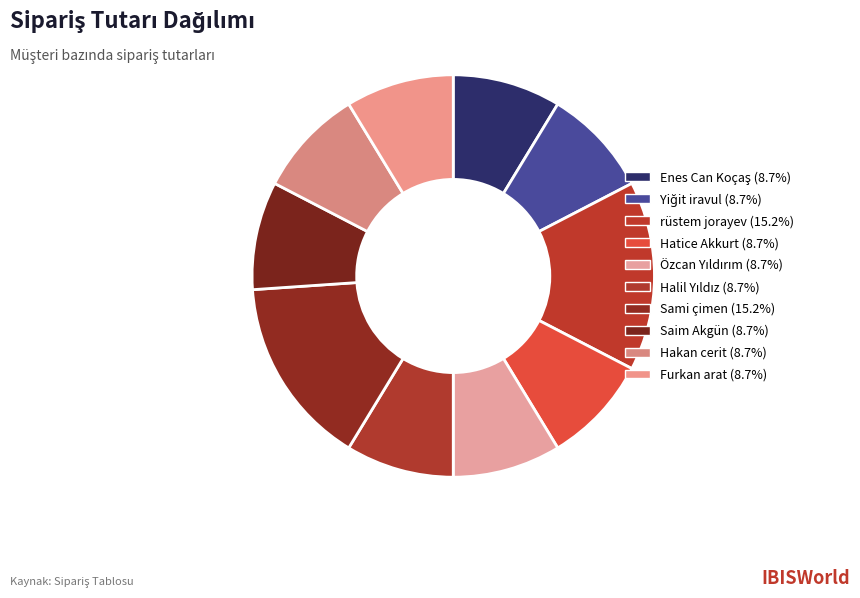

Does any single category account for the majority?

No